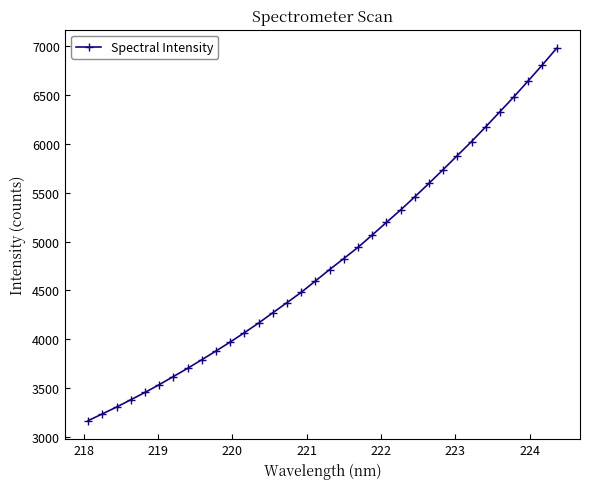

What is the difference between the maximum and minimum values?

3815.4